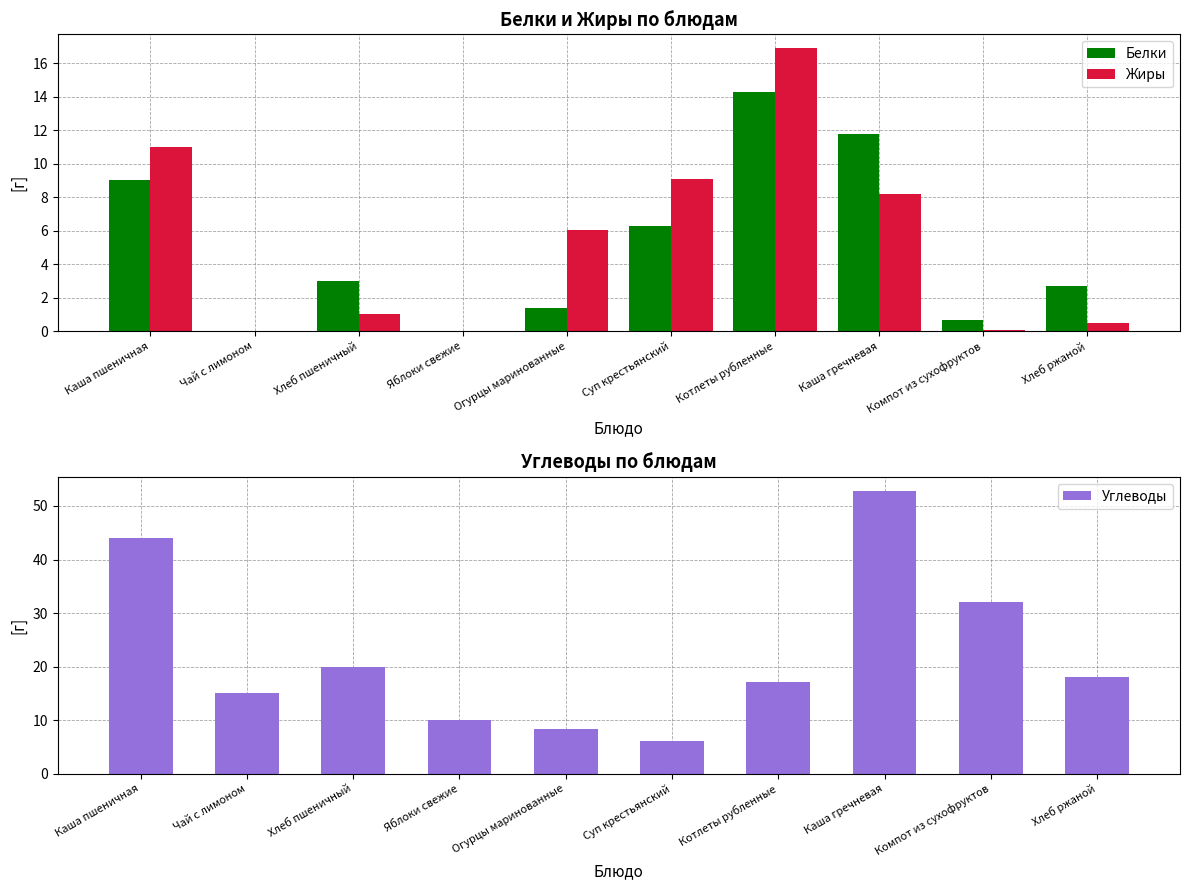

What is the value of the Жиры bar at the 7th from the left?

16.9